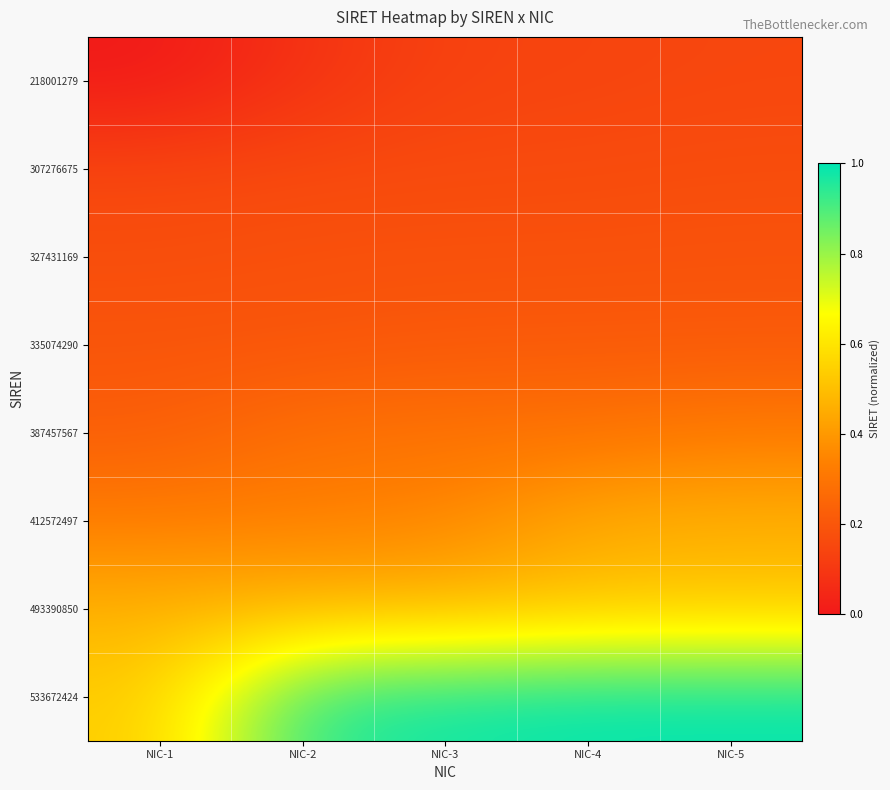

What is the spread (max minus min) of values at NIC-3?

0.8